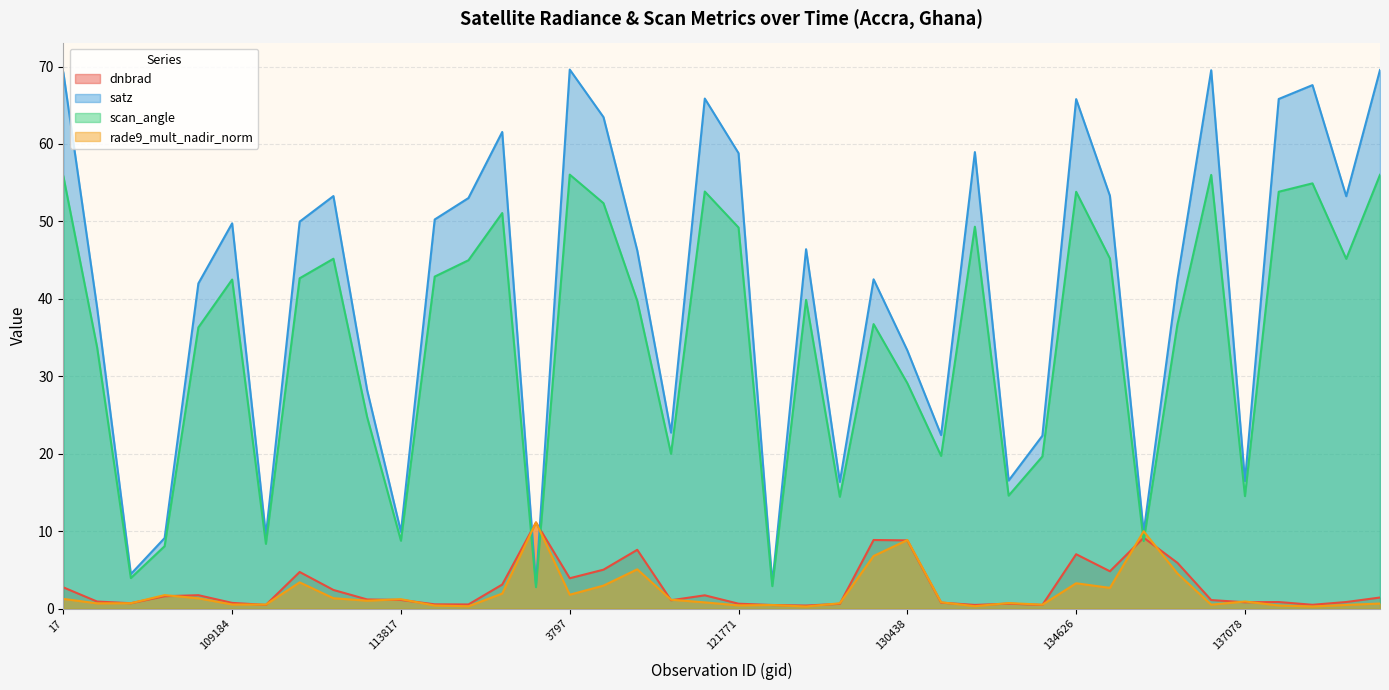

What is the label of the 40th point from the left?

7001